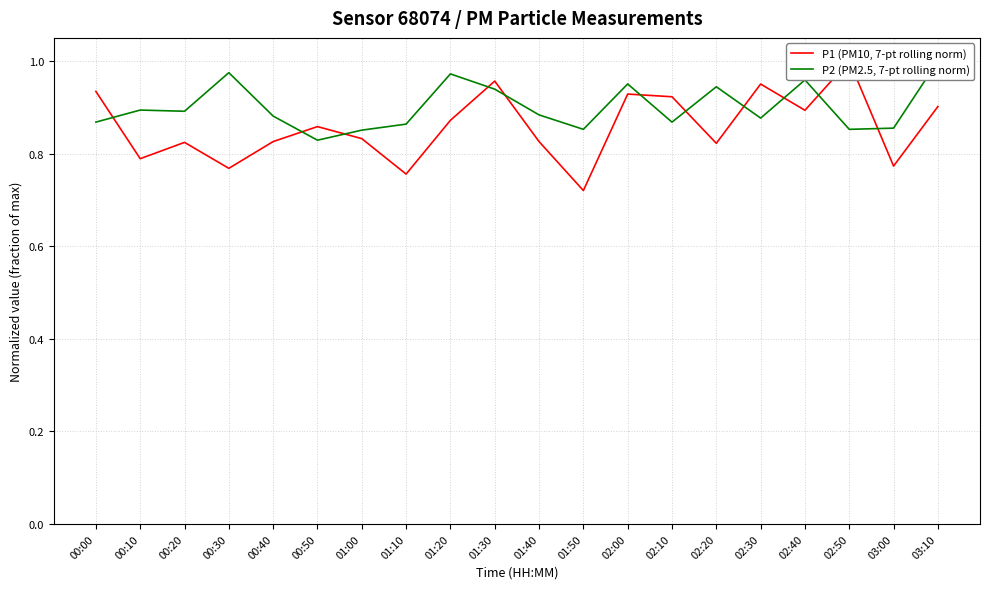

Which series has the largest total across all categories?

P2 (PM2.5, 7-pt rolling norm)